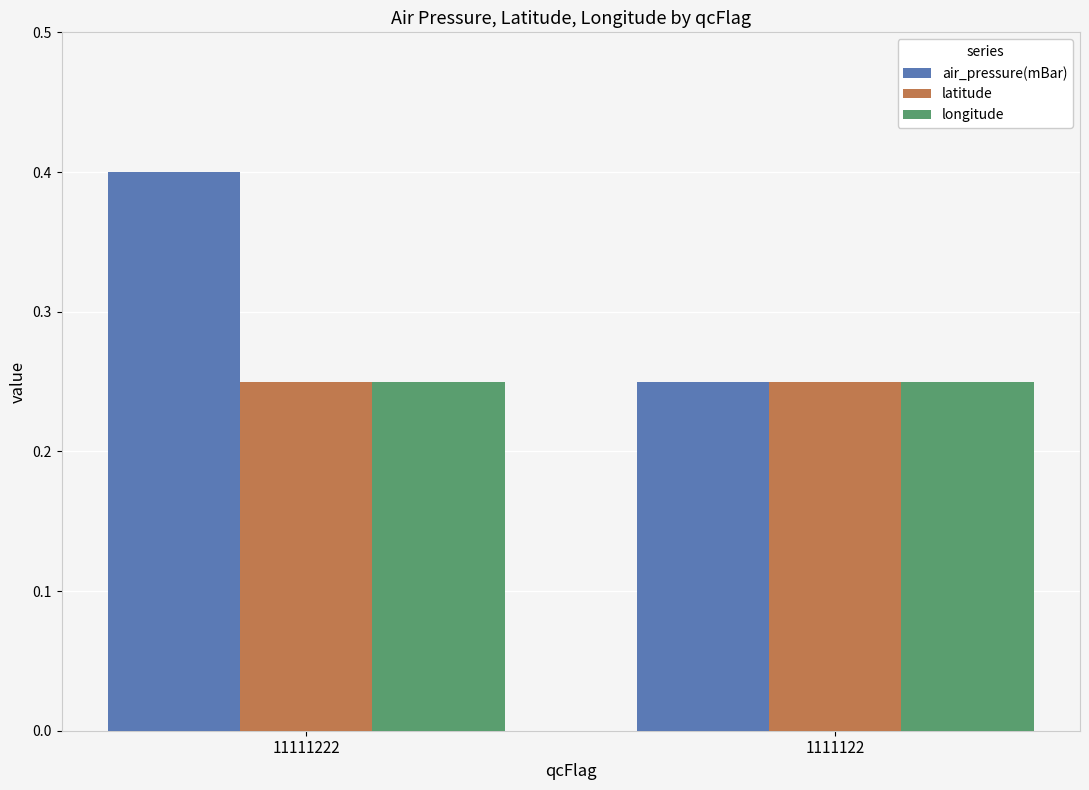

Rank the categories by air_pressure(mBar) value from highest to lowest.

11111222, 1111122